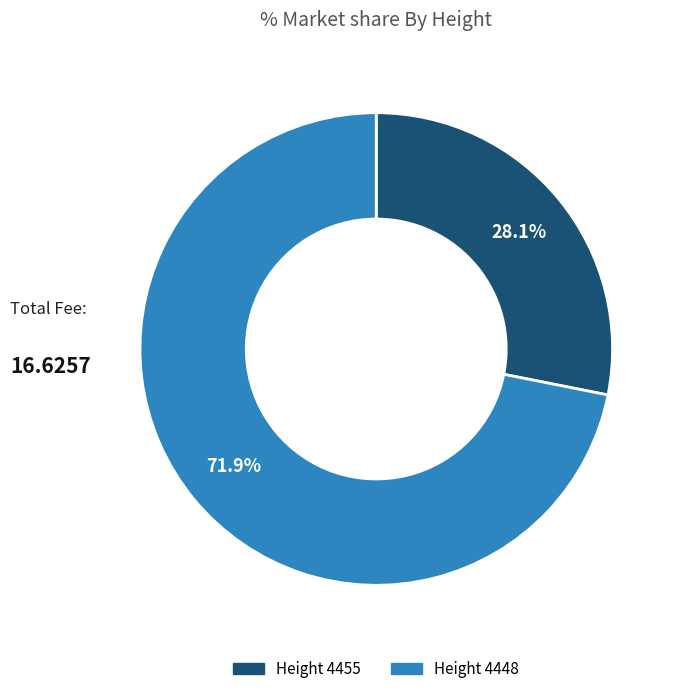

Is there a majority slice in this chart?

Yes